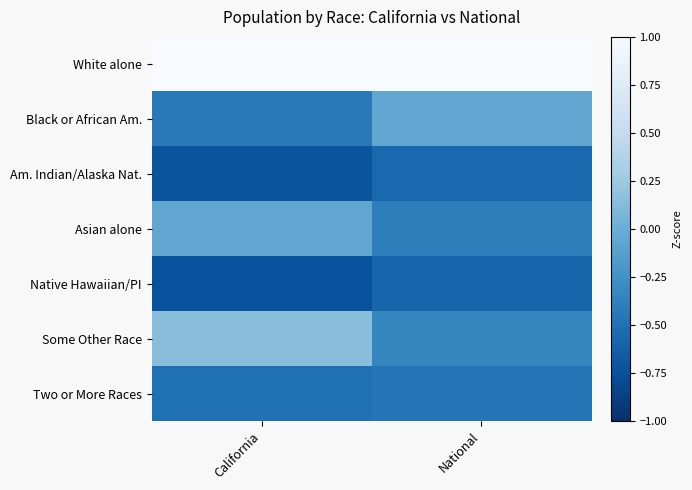

How many series are shown in this chart?

7